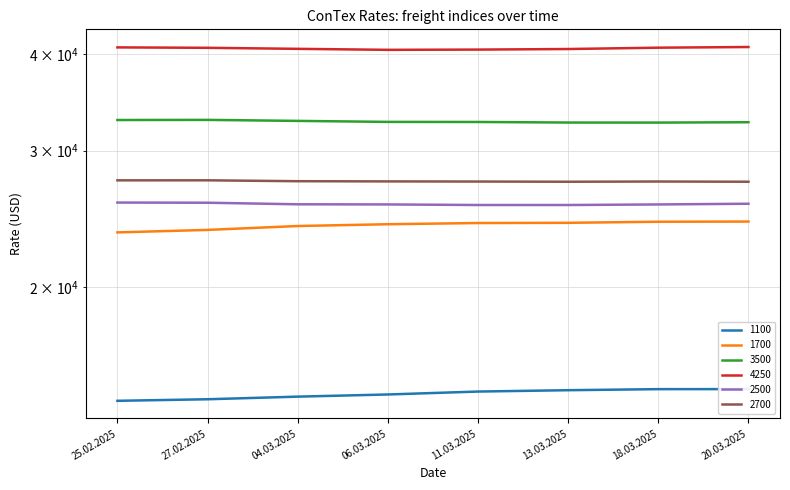

What is the sum of all 1700 values?

192363